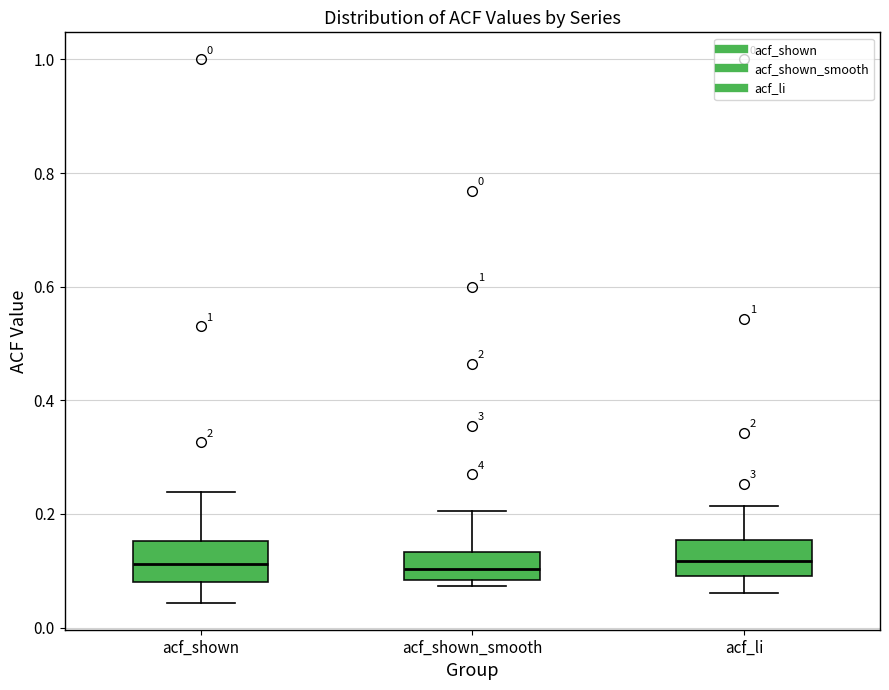

Reading left to right, transcribe this box plot: for each box, give where its median line is, the range the box spans, and where its two whiskers end, as read against the y-axis. The values are not printed on the chart, so give them approximately, as read against the axis.

acf_shown: median 0.12, box 0.08 to 0.16, whiskers 0.04 to 0.24
acf_shown_smooth: median 0.10, box 0.08 to 0.14, whiskers 0.08 (just below the box's lower edge) to 0.20
acf_li: median 0.12, box 0.10 to 0.16, whiskers 0.06 to 0.22